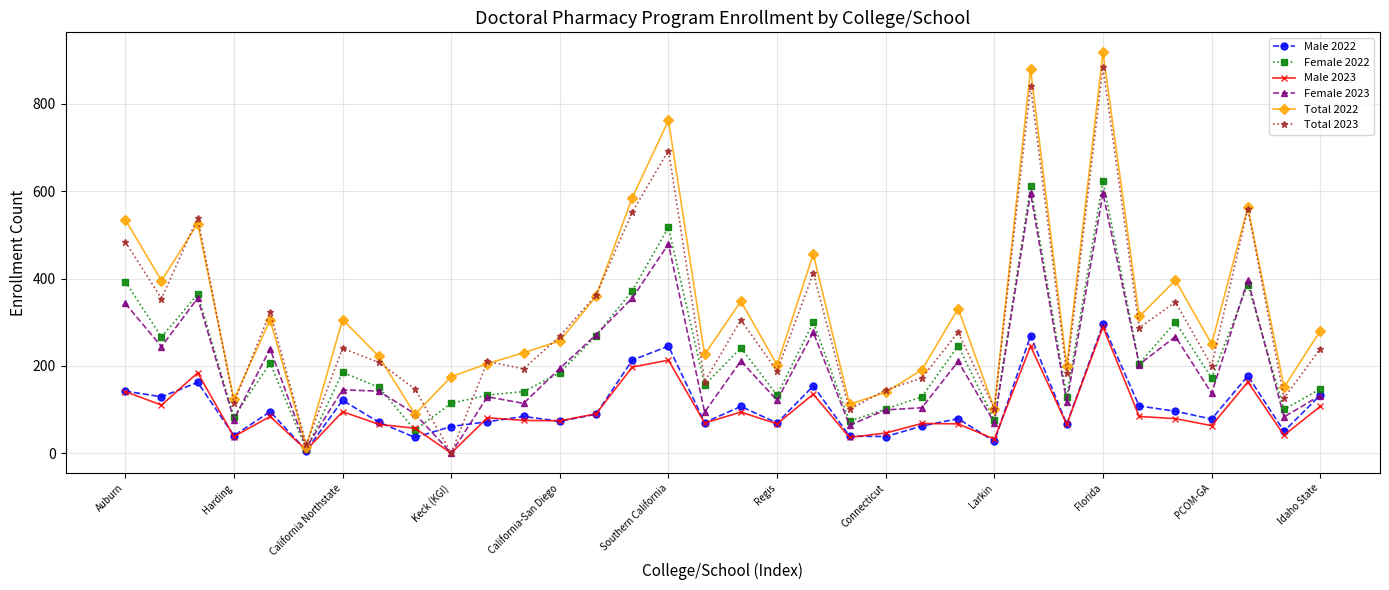

What is the maximum value shown in the chart?

918